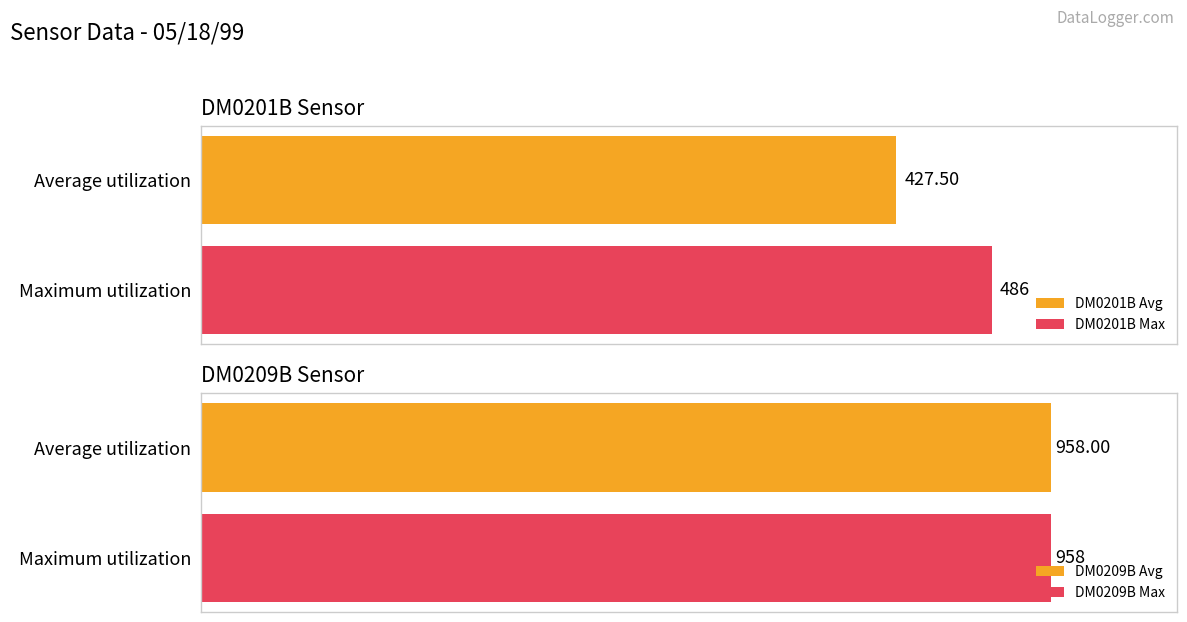

Which series has the largest total across all categories?

DM0209B